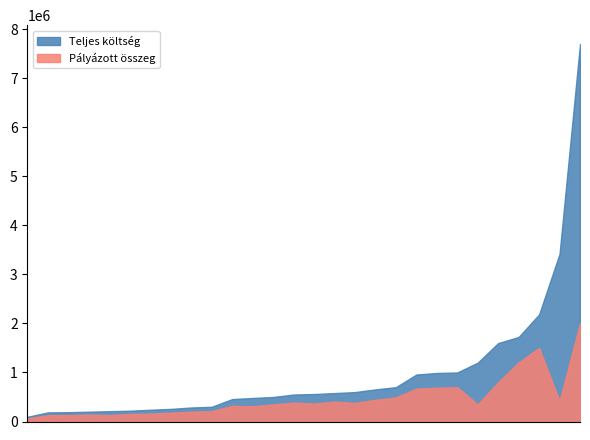

Which series has the largest total across all categories?

Teljes költség